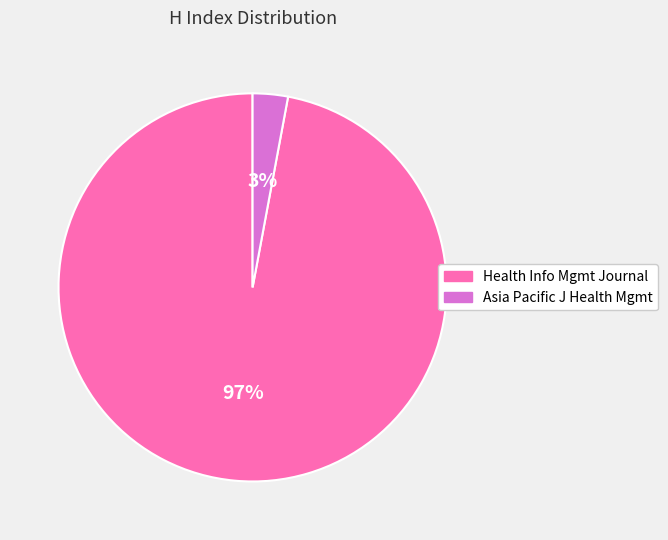

To the nearest percent, what is the difference between the largest and smallest slice percentages?

94%